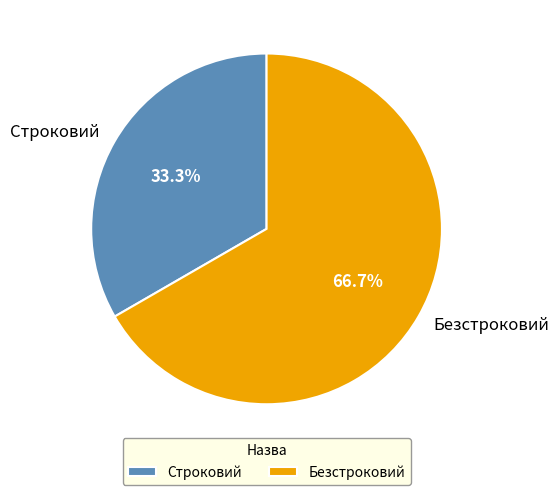

How many segments does this pie chart have?

2